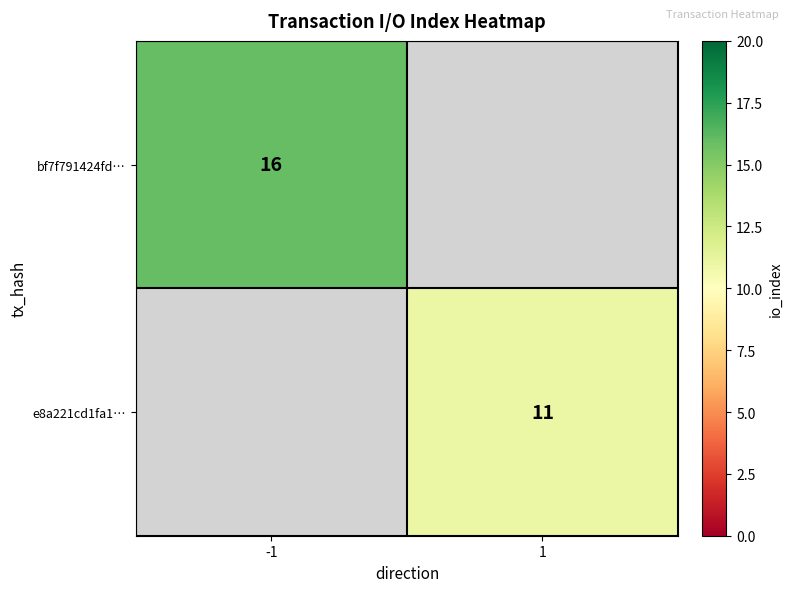

Is the value of e8a221cd1fa1… at 1 greater than the value of bf7f791424fd… at -1?

No